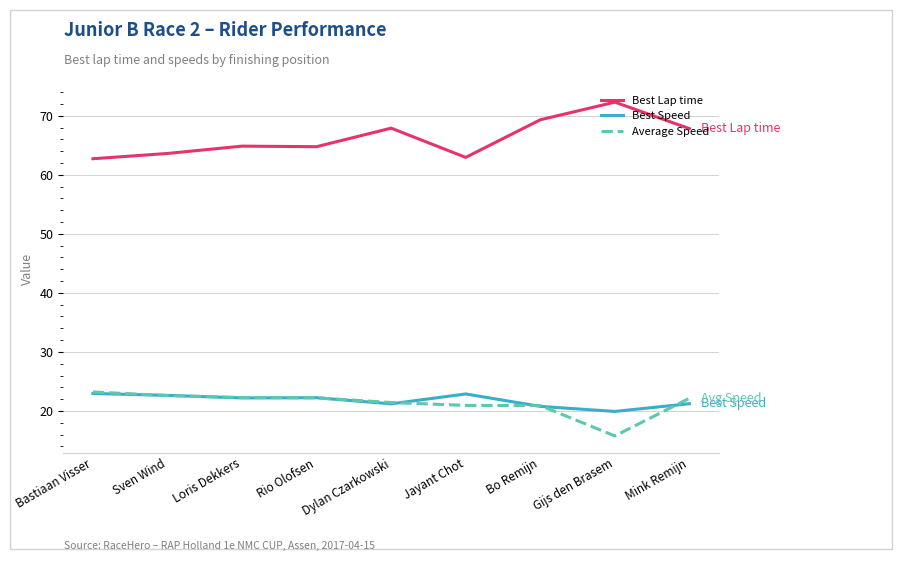

What is the spread (max minus min) of values at Bastiaan Visser?

39.7